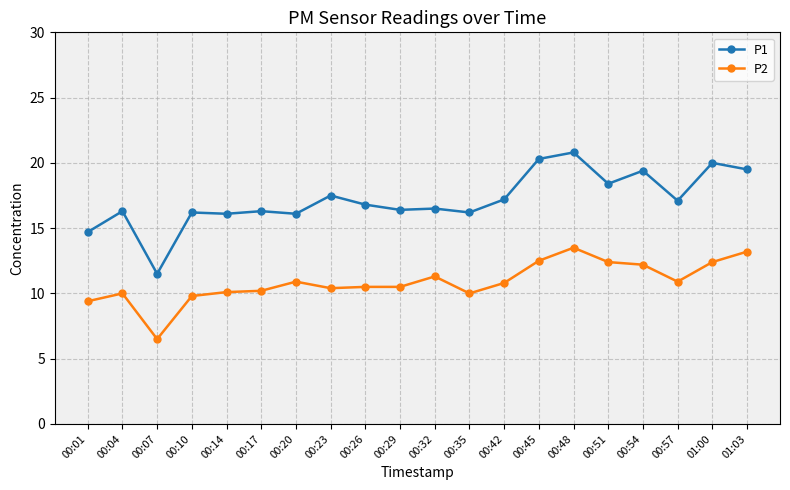

What is the difference between the maximum and minimum values in the P2 series?

7.0